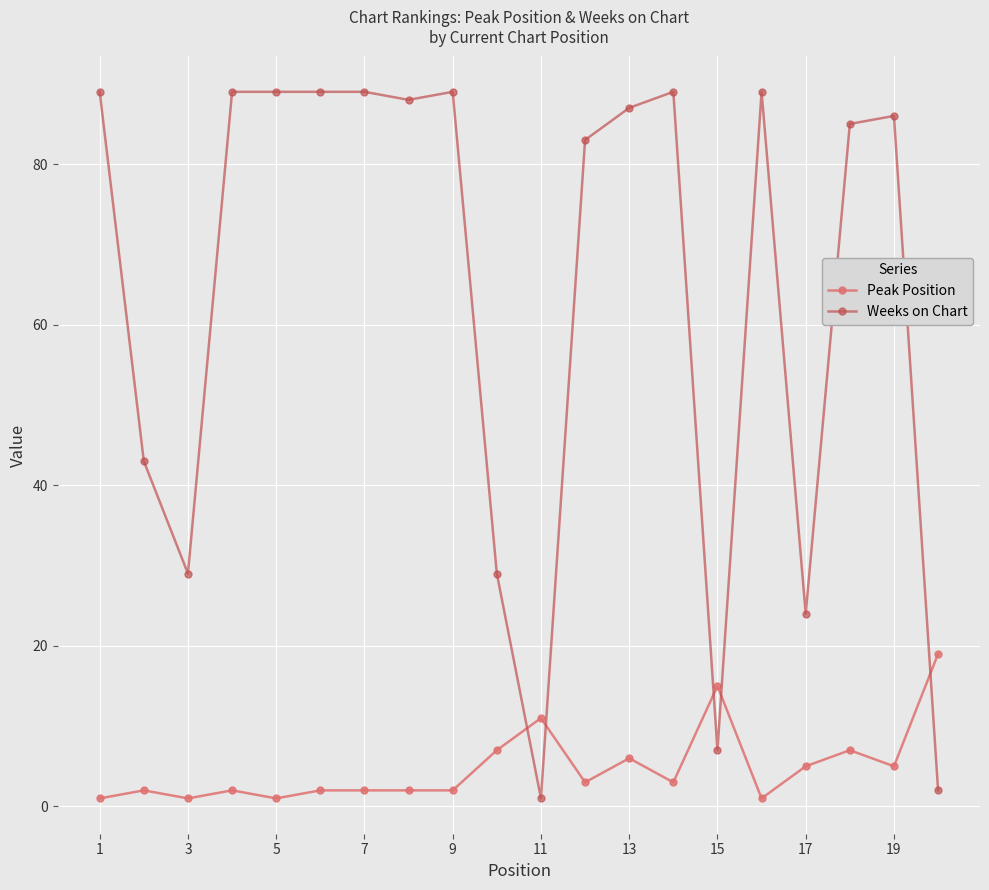

Which series has the largest total across all categories?

Weeks on Chart